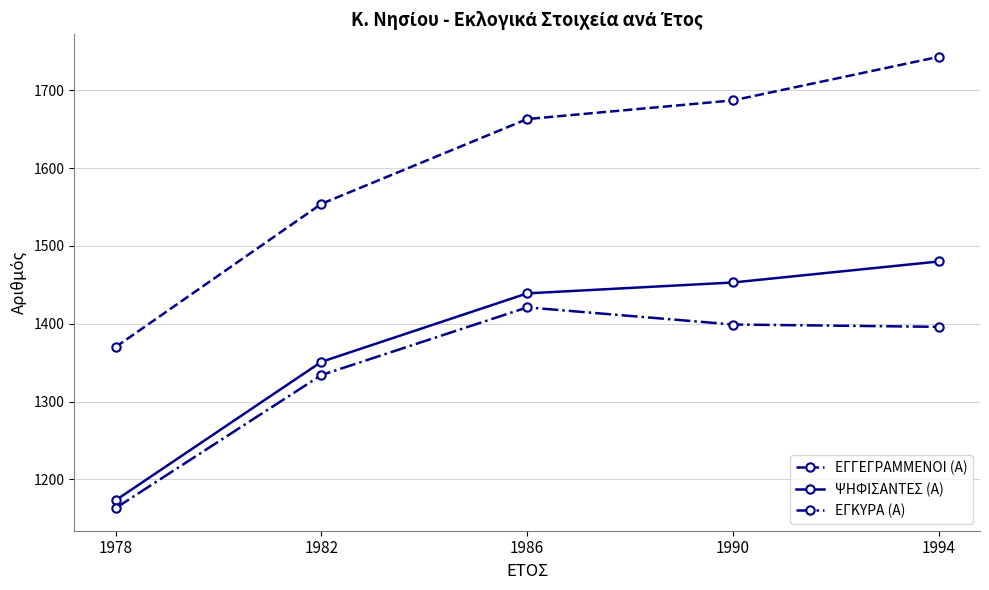

Read the ΕΓΓΕΓΡΑΜΜΕΝΟΙ (Α) value at 1986.

1663